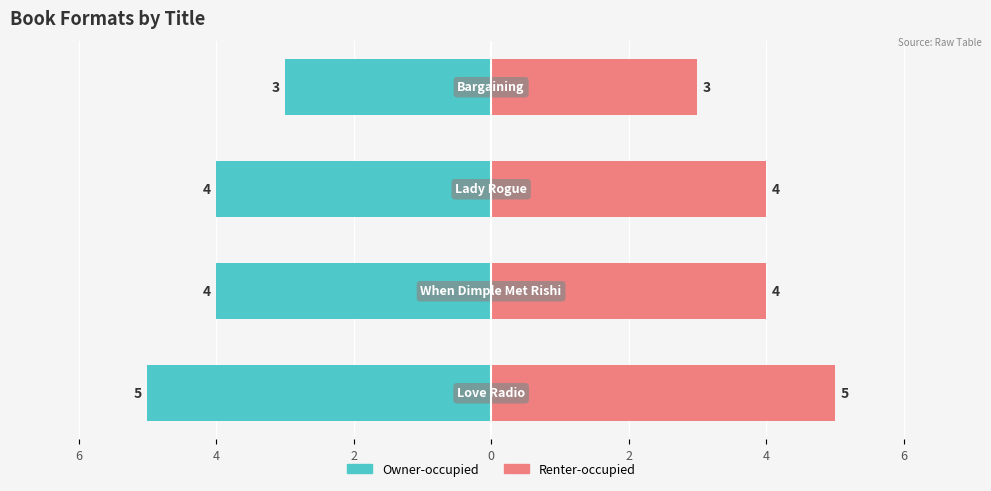

What is the approximate value of Renter-occupied at 4?

4